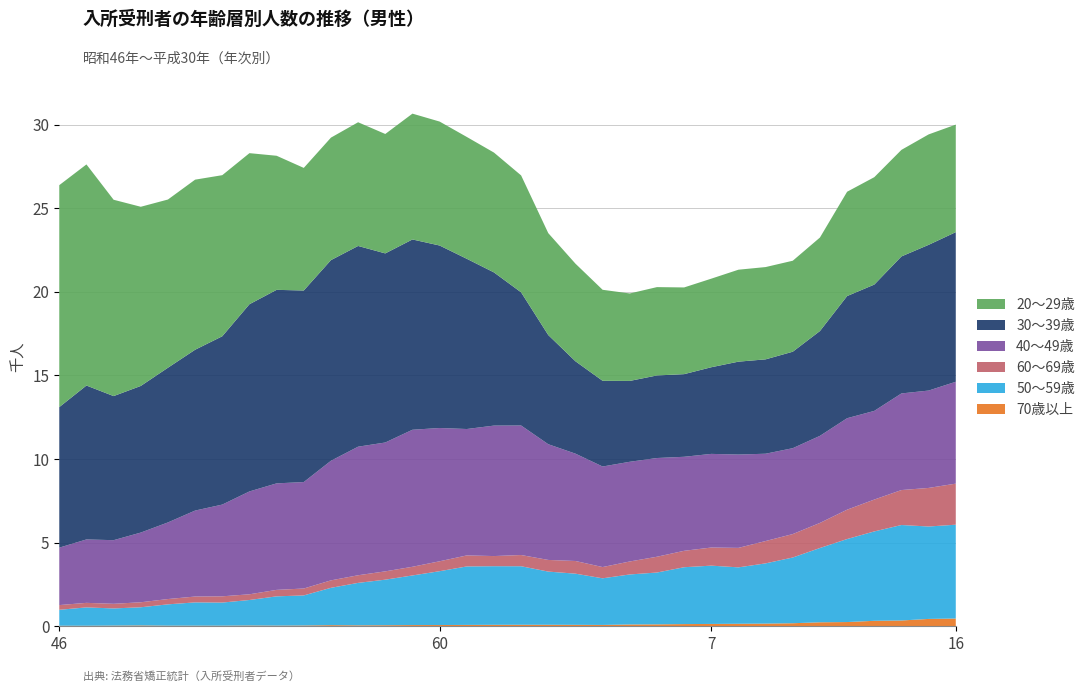

Reading left to right, extract all data points from this chart.

70歳以上: 33	32	41	50	37	37	36	46	40	47	68	57	63	73	75	81	87	90	90	86	80	108	115	131	140	150	160	182	239	253	327	346	440	464
50～59歳: 953	1098	1026	1087	1275	1392	1383	1526	1750	1799	2232	2539	2725	2967	3220	3498	3507	3501	3181	3061	2789	2992	3100	3401	3487	3374	3603	3932	4443	4965	5347	5711	5528	5612
60～69歳: 282	271	277	299	317	350	373	341	387	413	446	456	497	519	593	659	606	671	697	758	673	776	944	982	1083	1165	1336	1402	1500	1756	1905	2091	2307	2456
40～49歳: 3435	3793	3806	4169	4583	5142	5487	6152	6371	6367	7154	7690	7707	8196	7972	7561	7803	7747	6921	6420	6014	5963	5905	5624	5601	5583	5222	5137	5208	5471	5304	5779	5824	6093
30～39歳: 8406	9206	8619	8770	9253	9620	10068	11198	11575	11459	12001	12006	11311	11382	10915	10182	9164	7965	6530	5526	5127	4837	4939	4943	5183	5556	5645	5770	6270	7306	7555	8195	8716	8950
20～29歳: 13276	13225	11743	10717	10061	10173	9635	9036	8020	7332	7327	7399	7143	7526	7414	7288	7168	6994	6096	5839	5444	5231	5284	5186	5298	5500	5520	5442	5593	6240	6424	6374	6605	6432